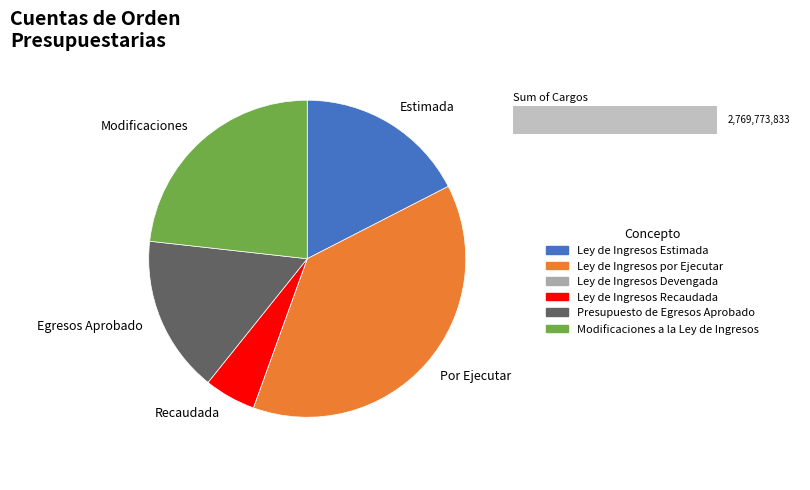

Combined, do Ley de Ingresos por Ejecutar and Ley de Ingresos Devengada account for over 50%?

No